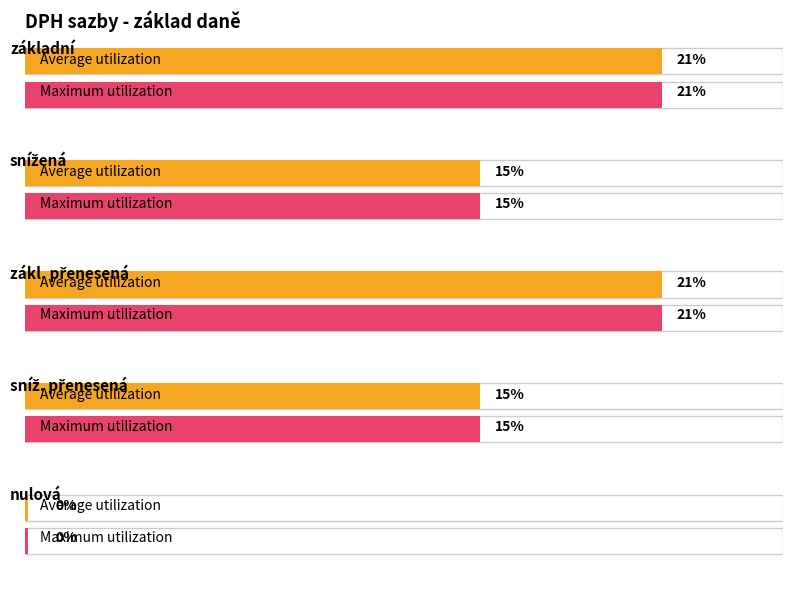

How many Average utilization values are between 0 and 1?

5